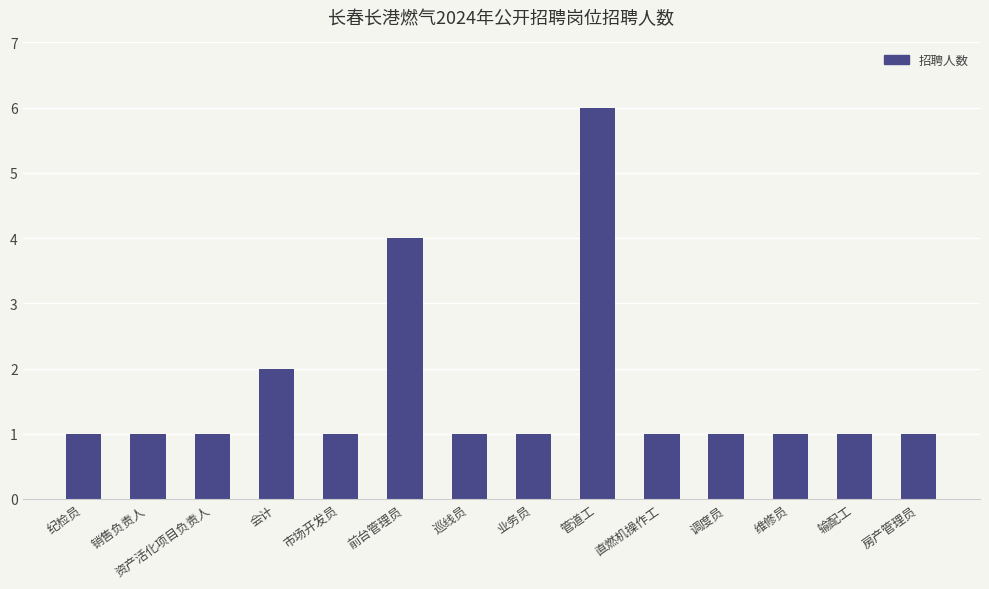

Approximately how many times larger is the value at 资产活化项目负责人 compared to 巡线员?

1.0